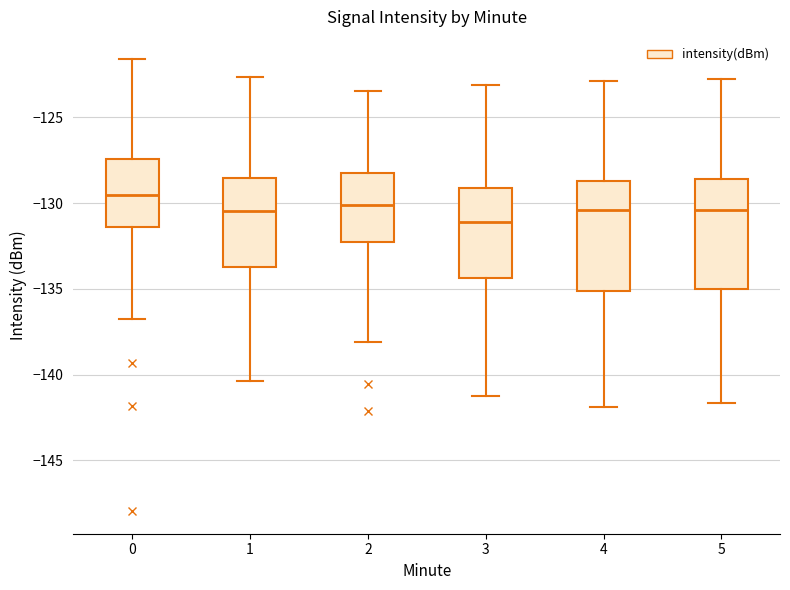

Reading left to right, transcribe this box plot: for each box, give where its median line is, the range the box spans, and where its two whiskers end, as read against the y-axis. The values are not printed on the chart, so give them approximately, as read against the axis.

0: median -129.5, box -131.5 to -127.5, whiskers -137.0 to -121.5
1: median -130.5, box -134.0 to -128.5, whiskers -140.5 to -122.5
2: median -130.0, box -132.5 to -128.0, whiskers -138.0 to -123.5
3: median -131.0, box -134.5 to -129.0, whiskers -141.0 to -123.0
4: median -130.5, box -135.0 to -128.5, whiskers -142.0 to -123.0
5: median -130.5, box -135.0 to -128.5, whiskers -141.5 to -123.0